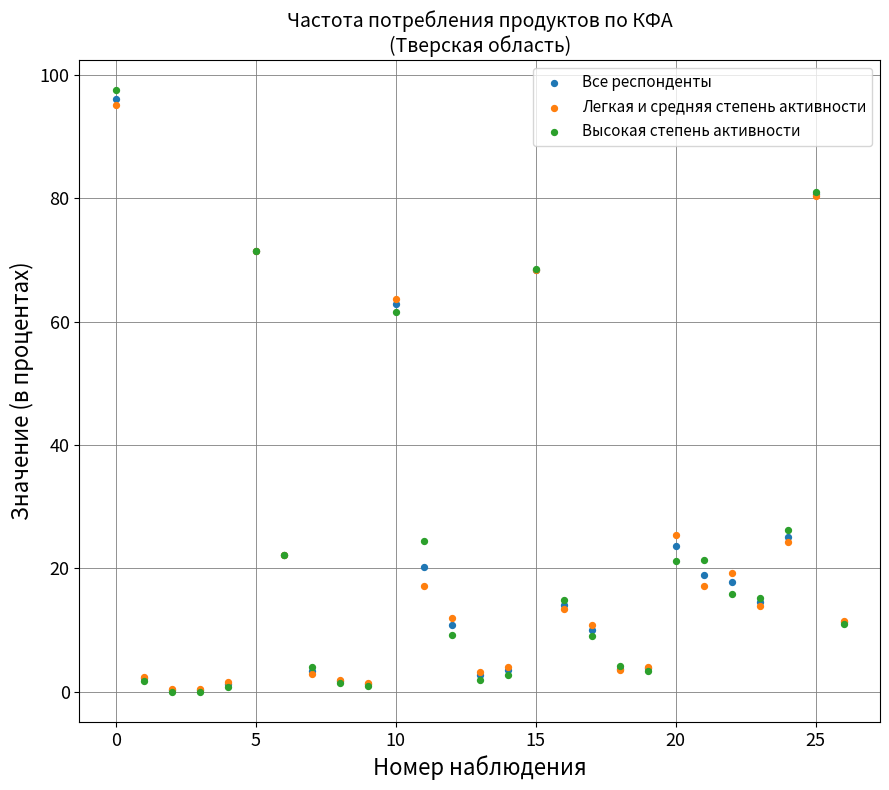

In the Все респонденты series, what Y value is closest to 48?

62.8